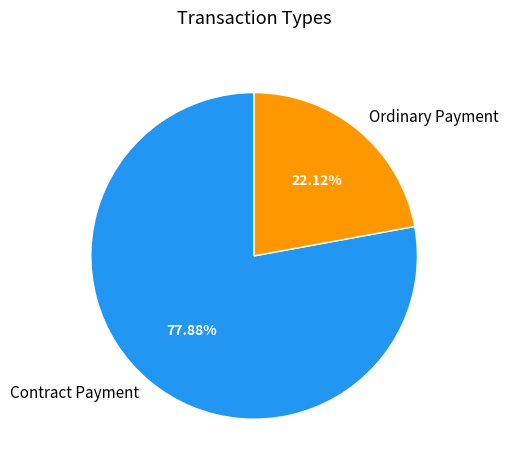

To the nearest percent, what percentage of the pie is Ordinary Payment?

22%